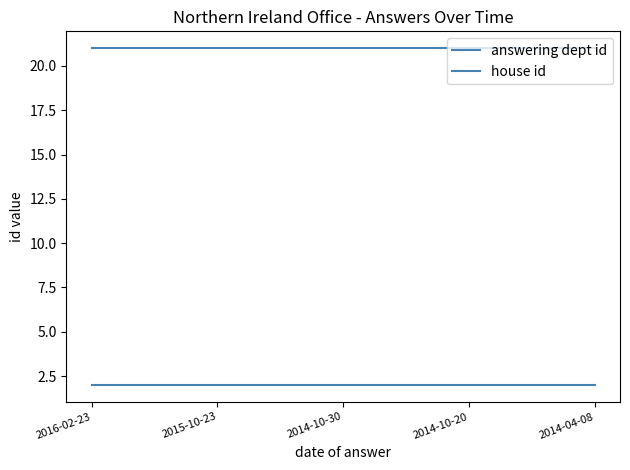

Does the chart display data point markers on the line(s)?

No